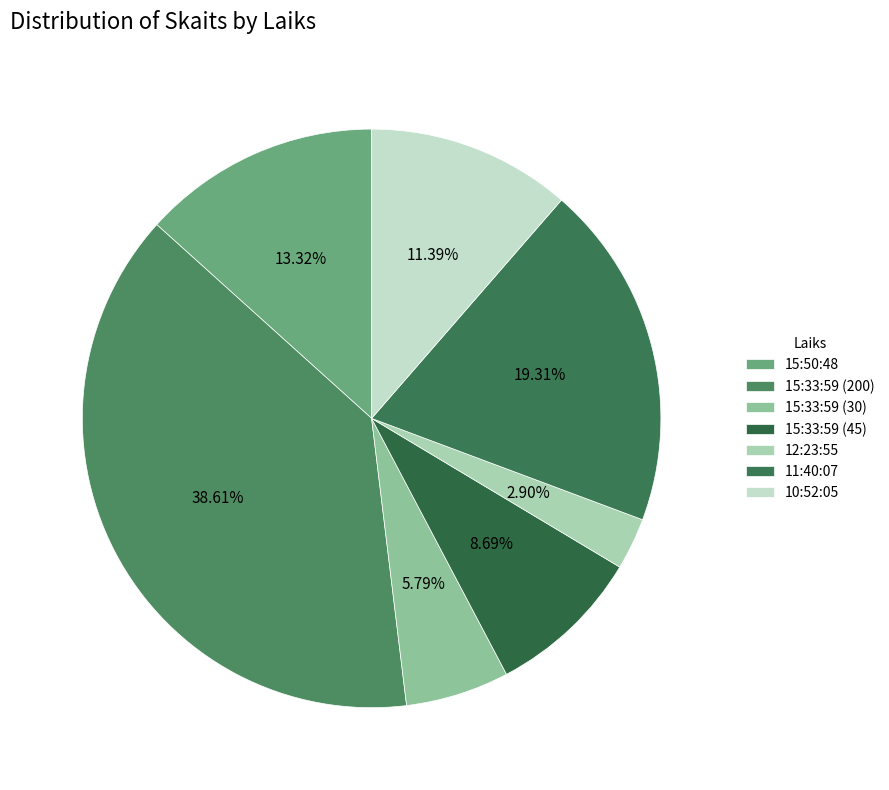

Which has a higher value, 11:40:07 or 10:52:05?

11:40:07